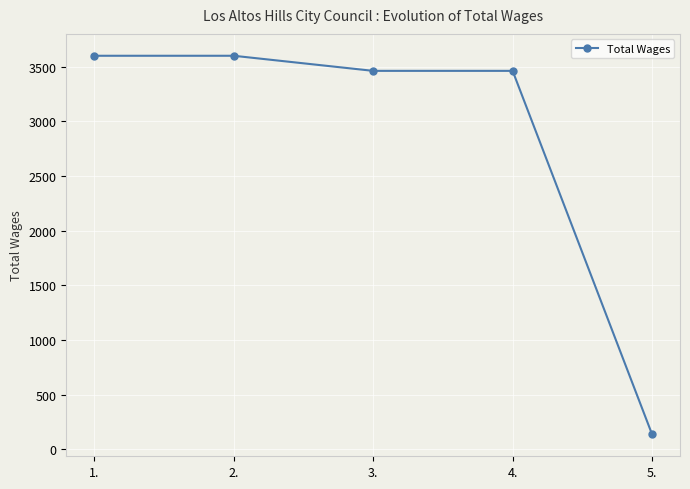

At which label does the data first exceed 3462?

1.